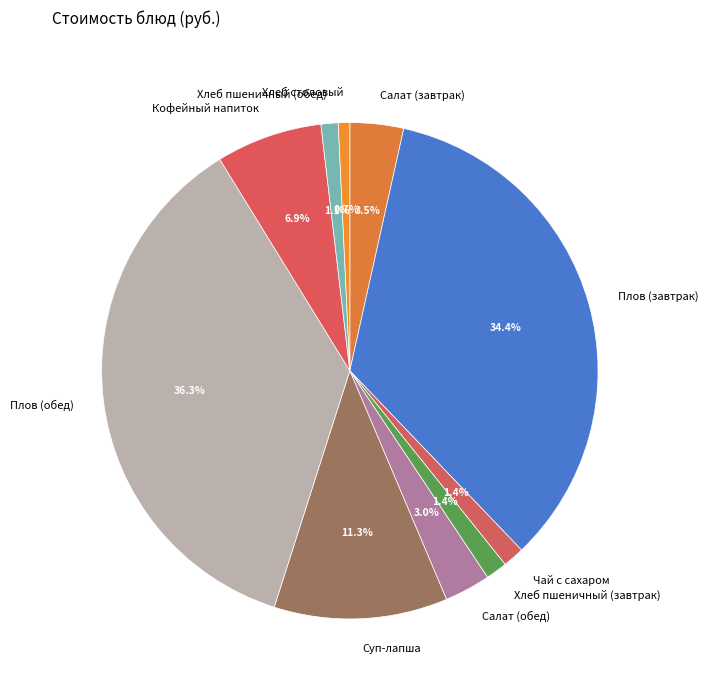

Which category has the biggest portion of the pie?

Плов (обед)